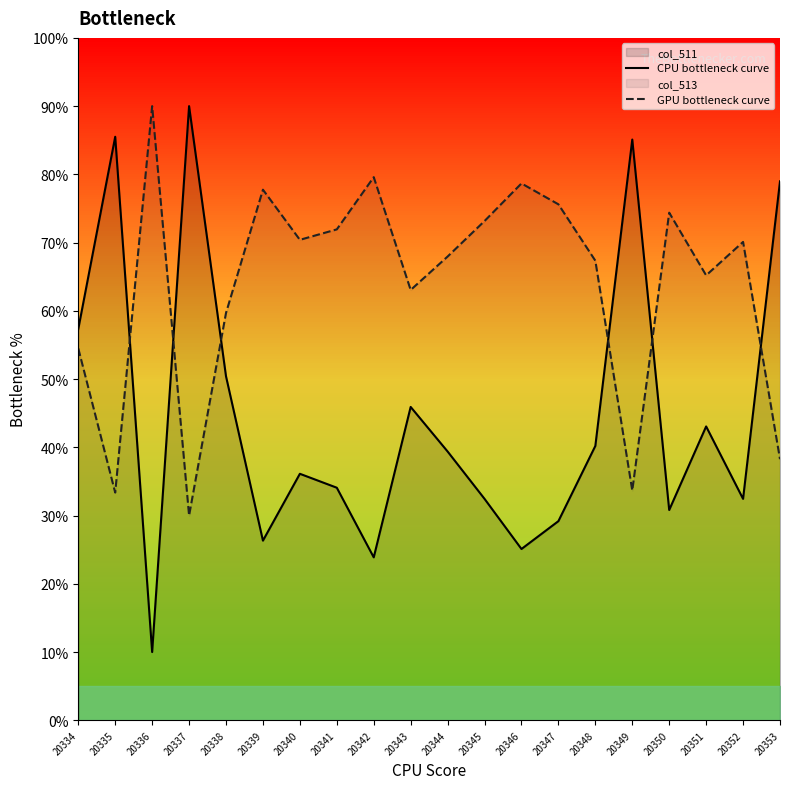

What is the value of the CPU bottleneck curve point at the 16th from the left?

85.1